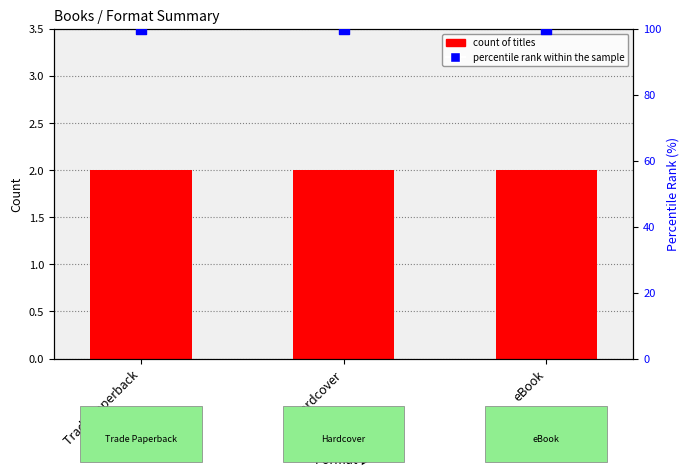

Which series contains the lowest Y value?

count of titles